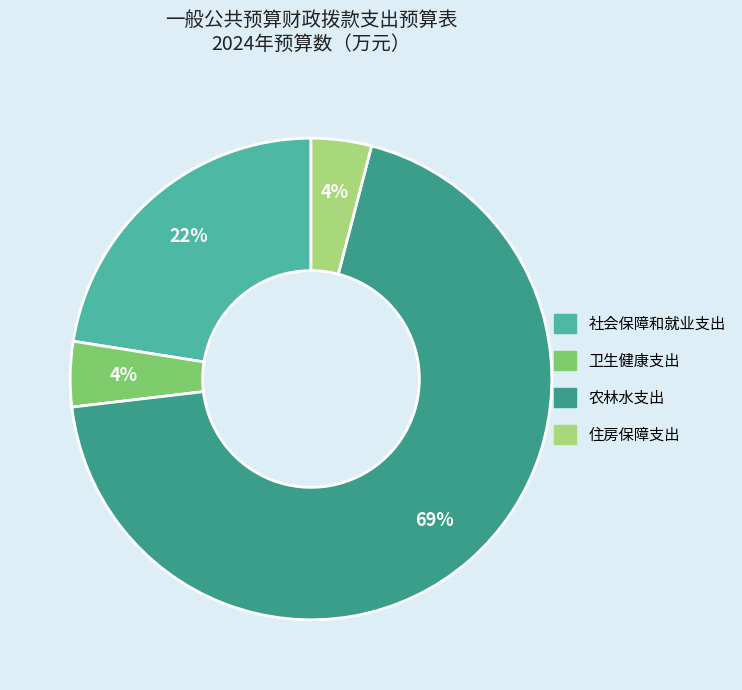

Is it true that 卫生健康支出 is 4% of the pie?

True